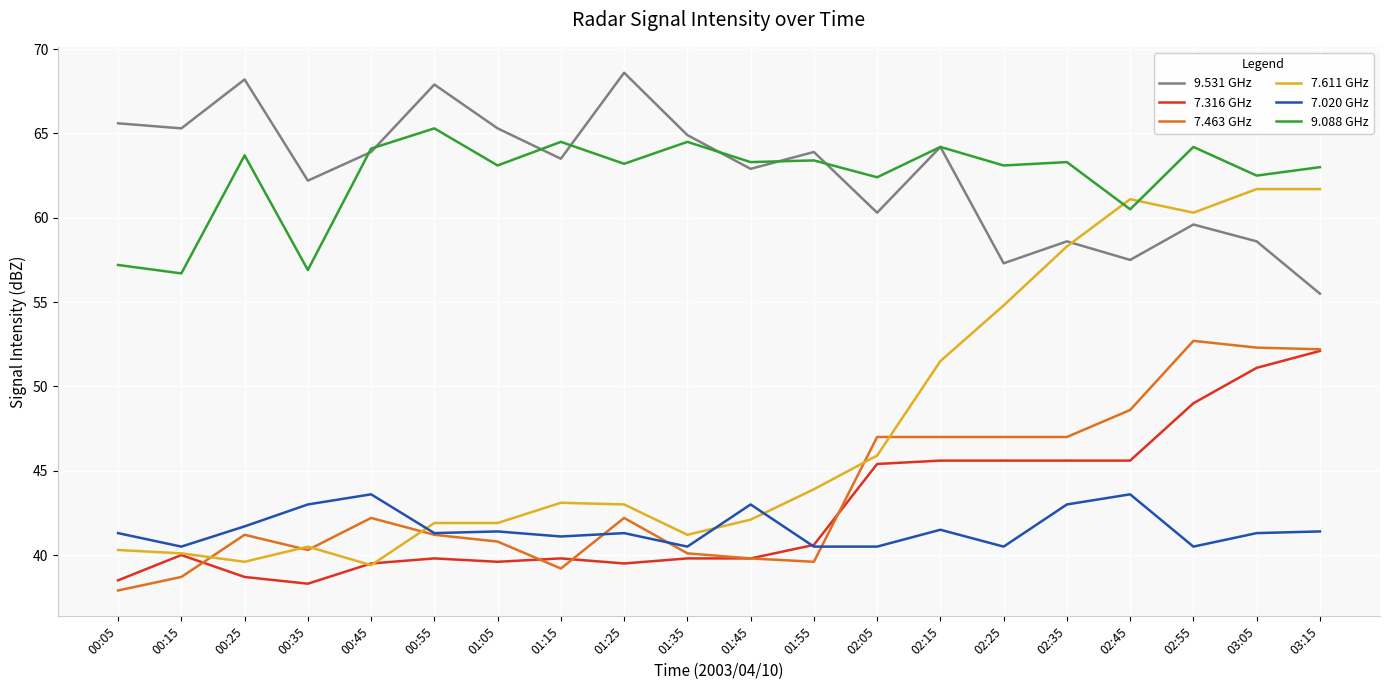

The value of 9.088 GHz at 03:15 is 63.0. True or false?

True